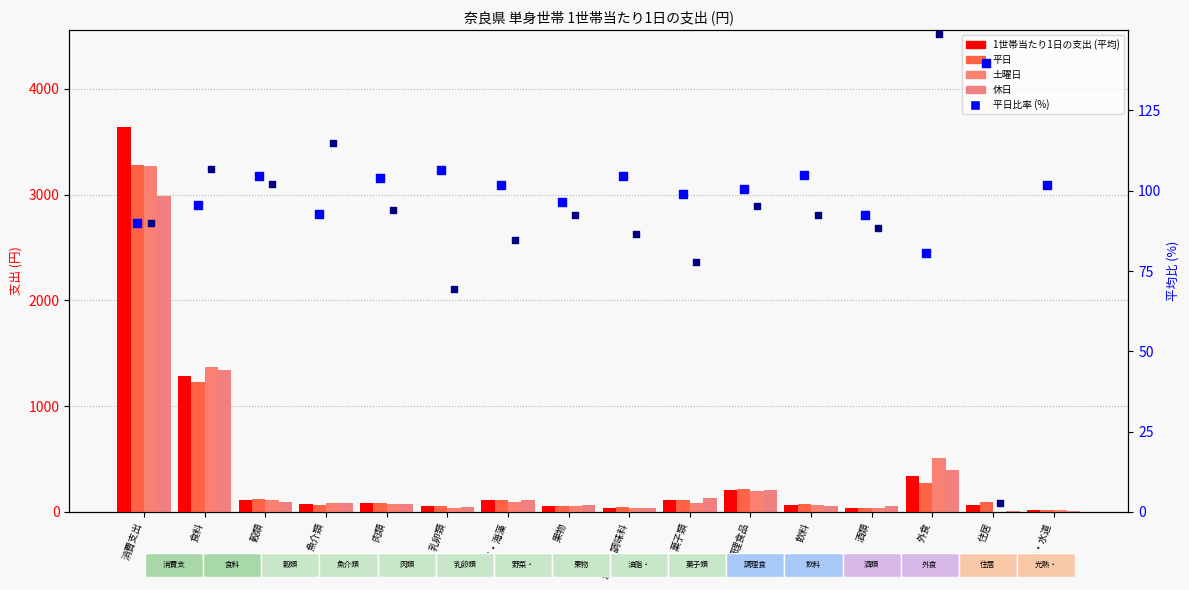

What is the total value across all series at 酒類?

342.9